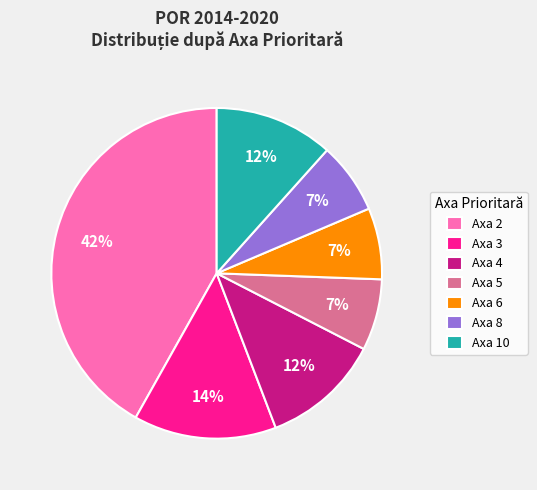

How many segments does this pie chart have?

7